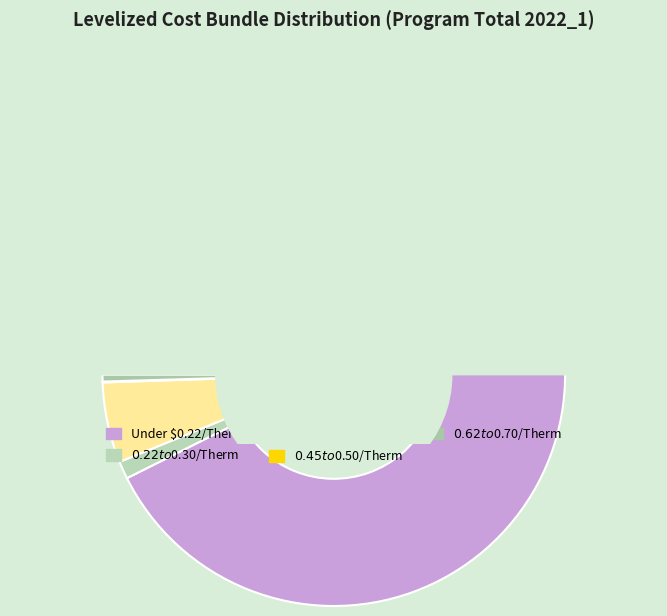

True or false: 02. $0.22/Therm to $0.30/Therm accounts for 7% of the total.

False